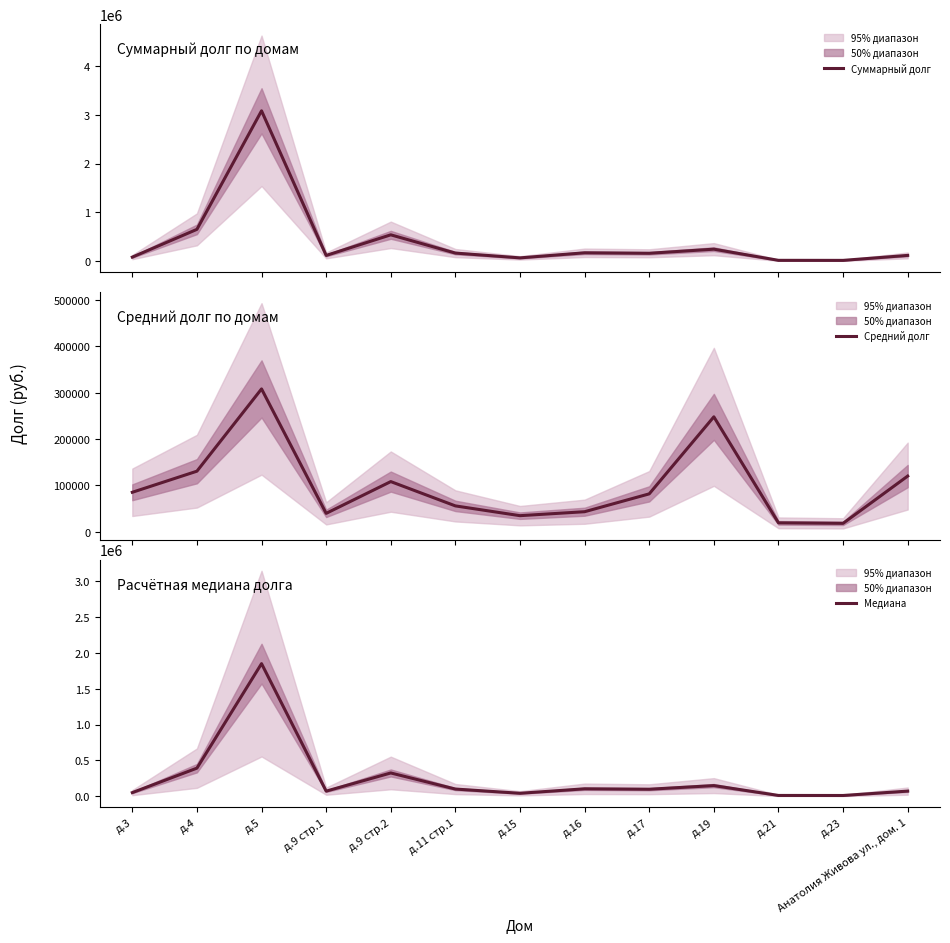

Which series has the largest total across all categories?

Суммарный долг